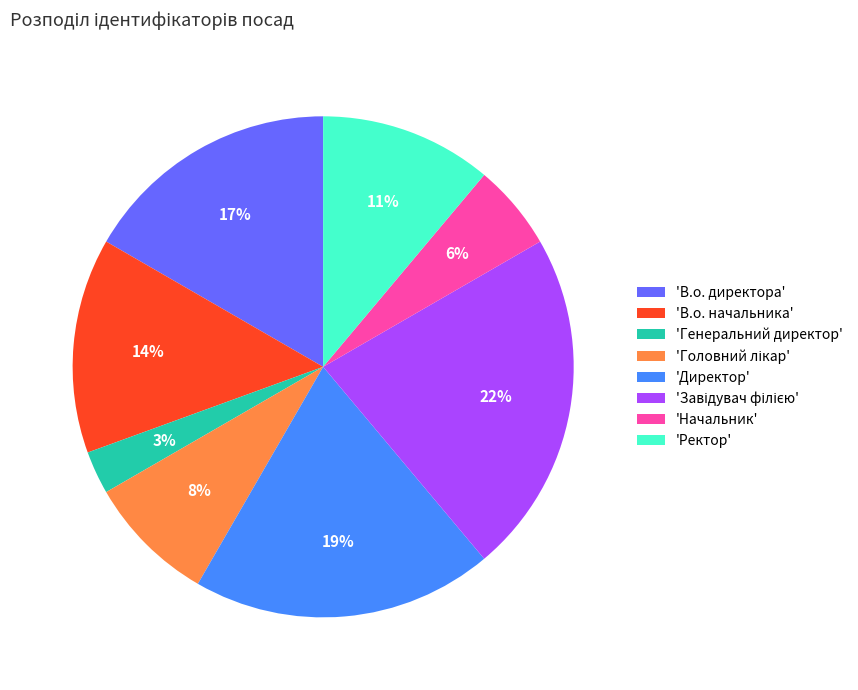

What percentage is the 'Ректор' slice, to the nearest percent?

11%